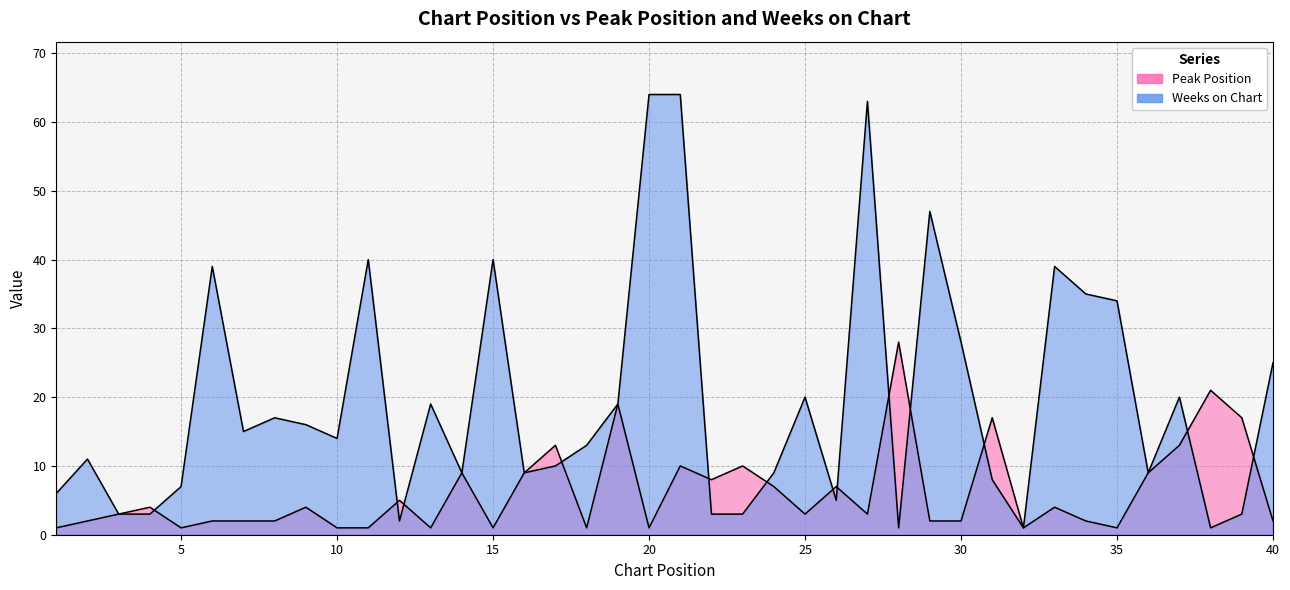

At which category is the sum across all series the highest?

21